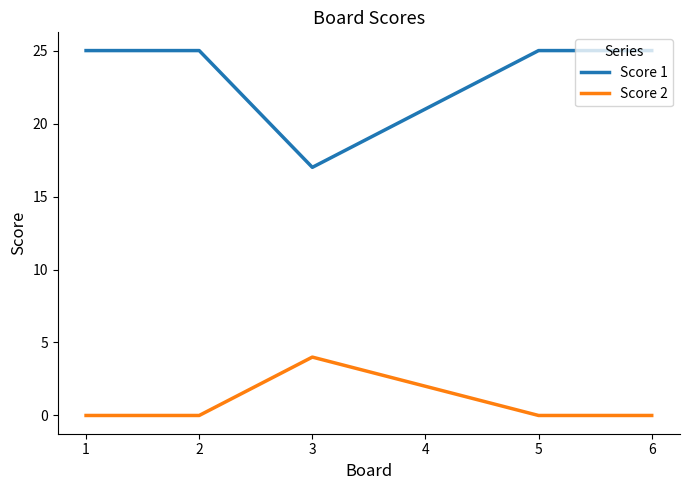

At which label is Score 2 closest to 2?

4